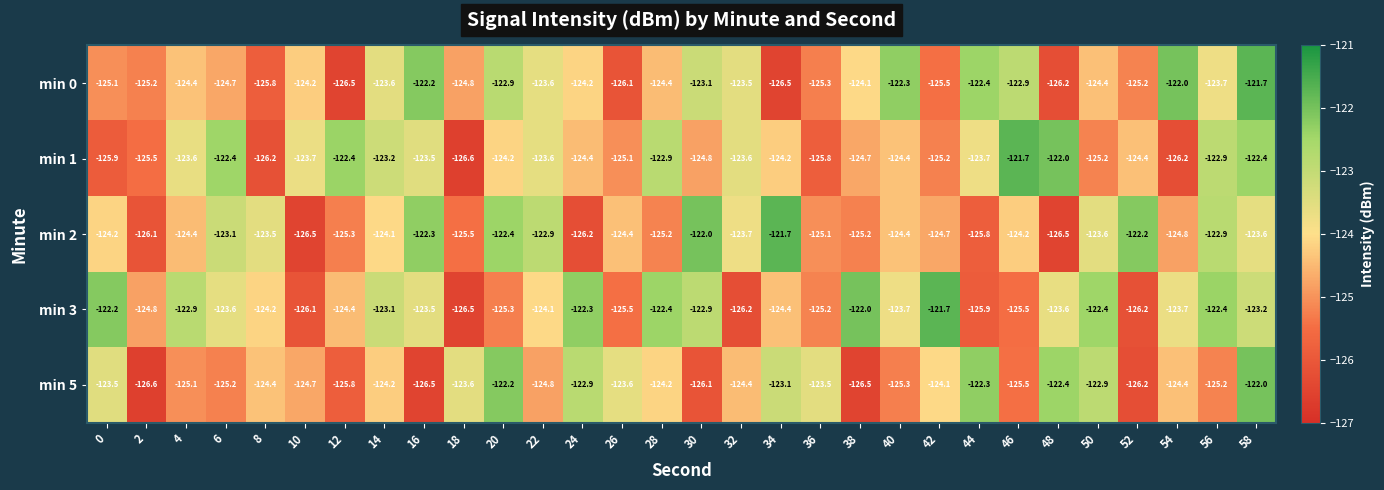

At 6, list the series in order from largest to smallest.

min 1, min 2, min 3, min 0, min 5